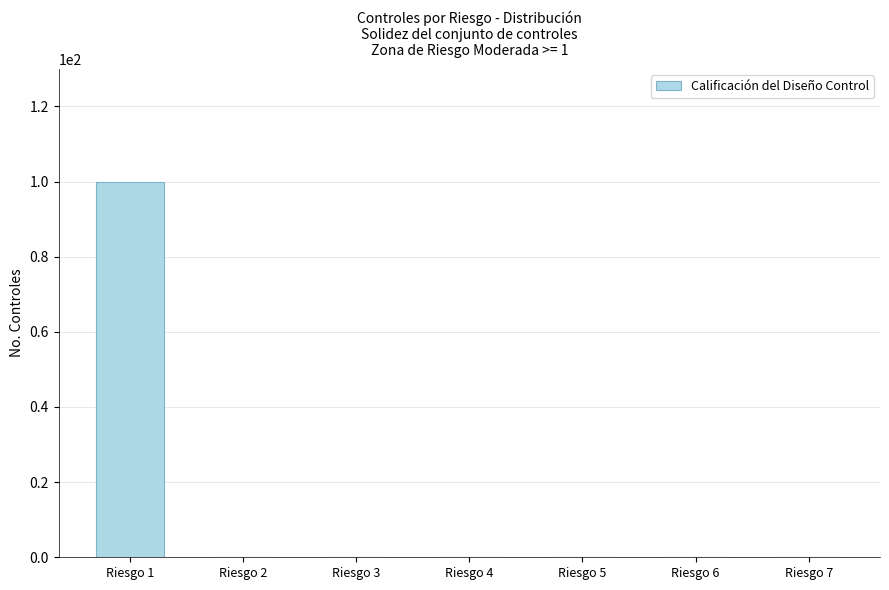

How many data points does each series have?

7